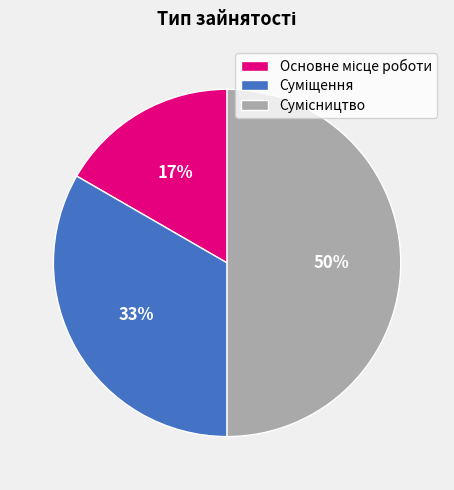

To the nearest percent, what is the difference between the largest and smallest slice percentages?

33%